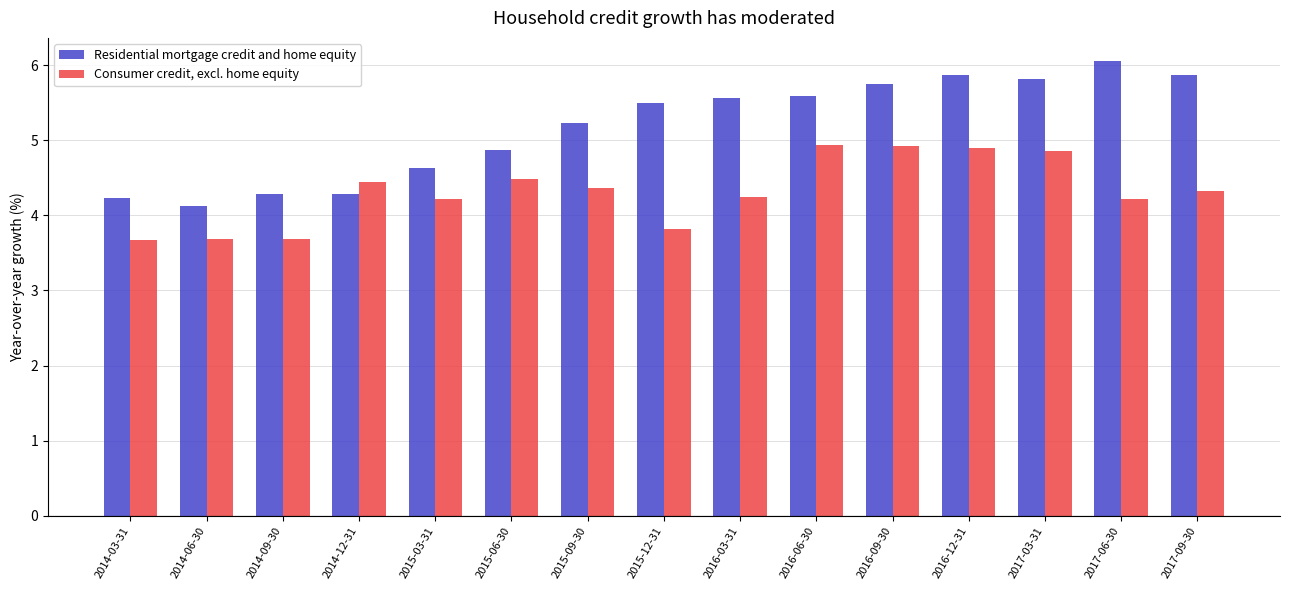

List the series in order of their overall mean, lowest first.

Consumer credit, excl. home equity, Residential mortgage credit and home equity